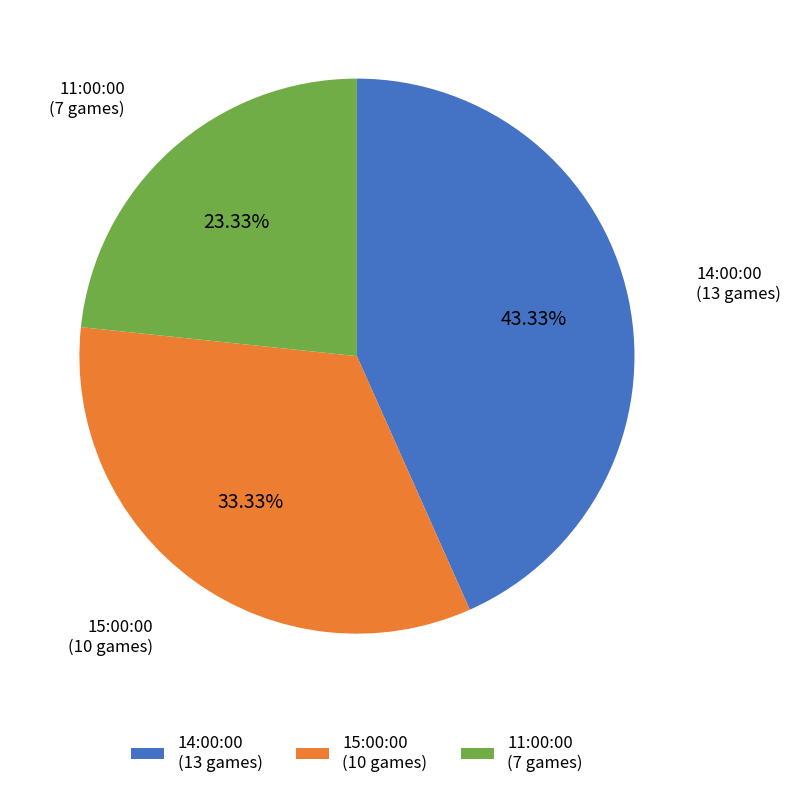

What percentage is the 15:00:00 slice, to the nearest percent?

33%